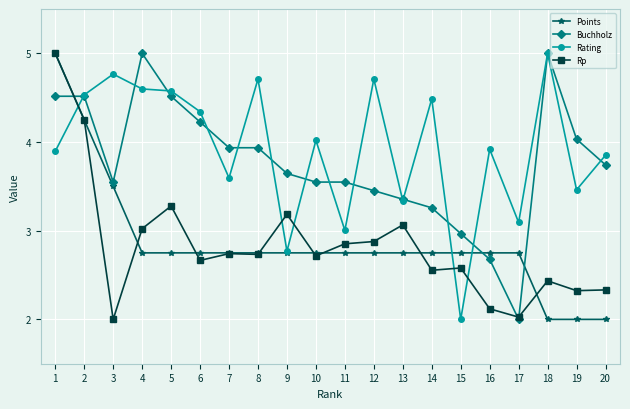

After their last crossing, which series has the higher values: Rp or Buchholz?

Buchholz